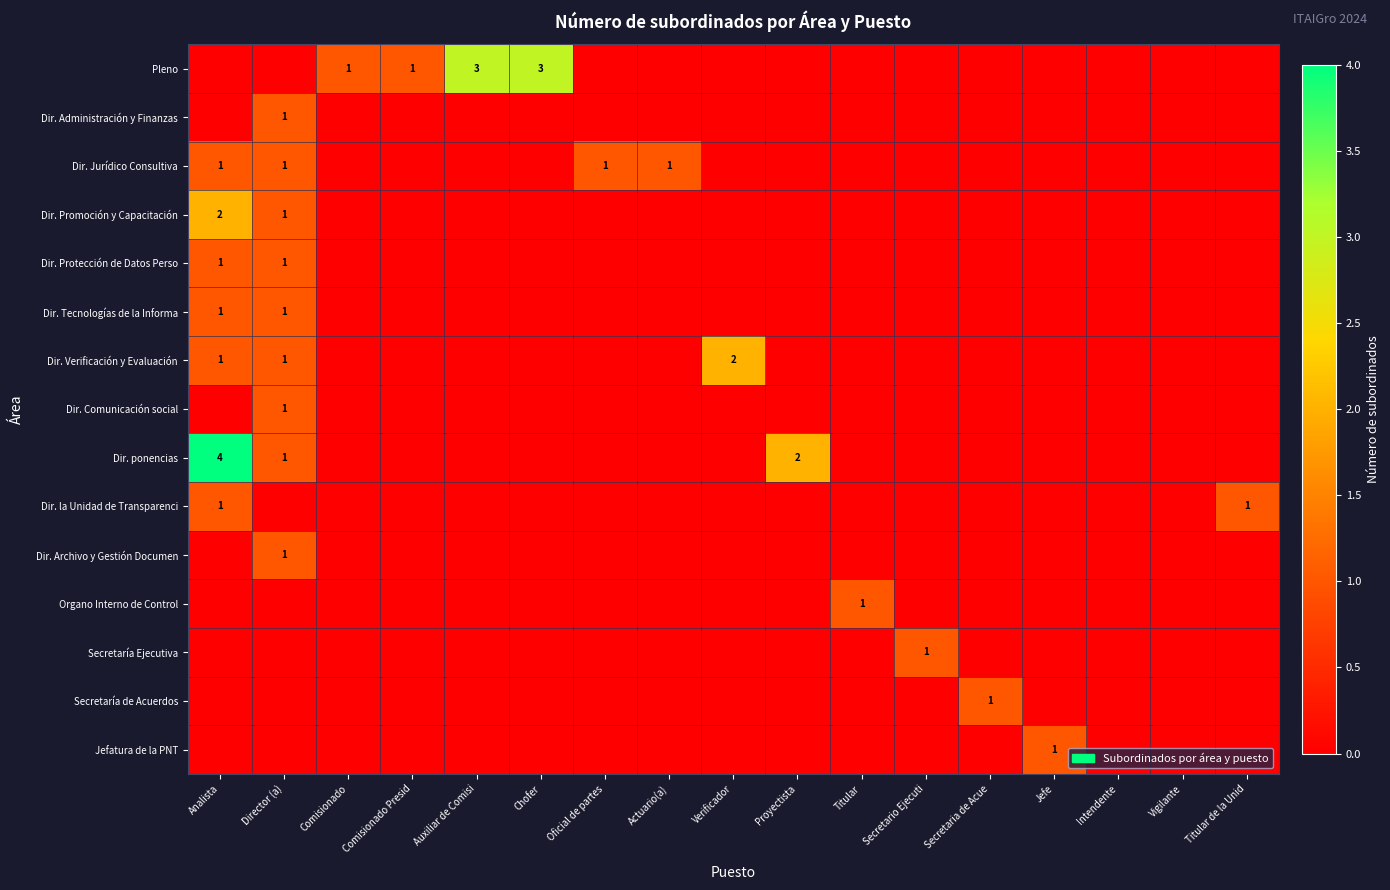

What is the difference between the highest and lowest values at Comisionado?

1